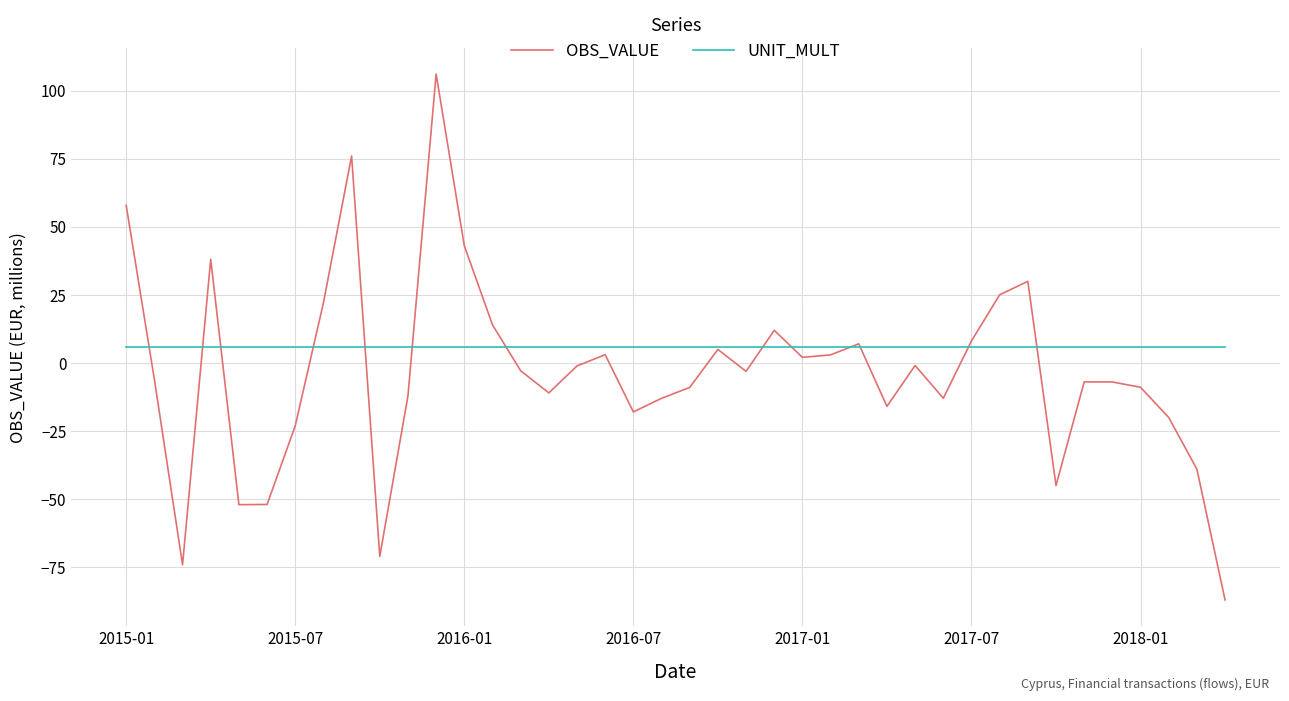

True or false: UNIT_MULT and OBS_VALUE intersect in this chart.

True